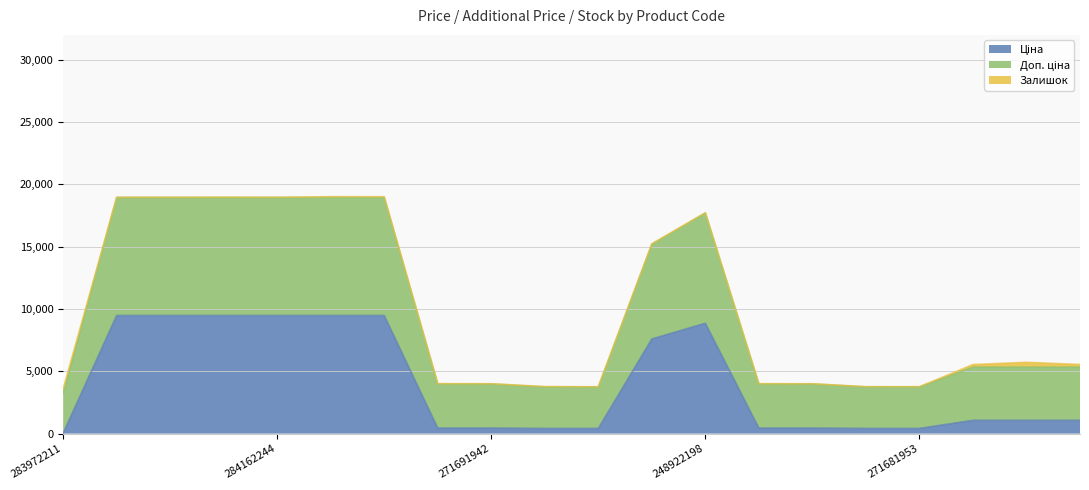

True or false: Ціна has a value of 12542.9 at 284162210.

False